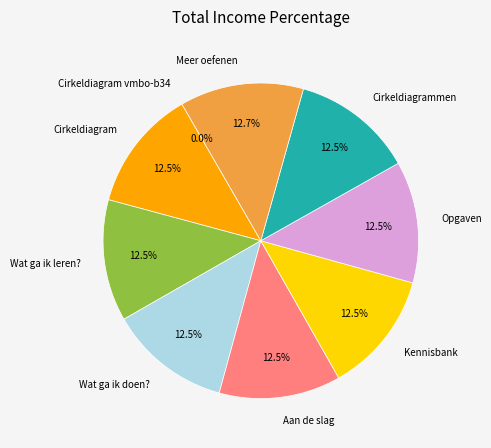

How many segments does this pie chart have?

9